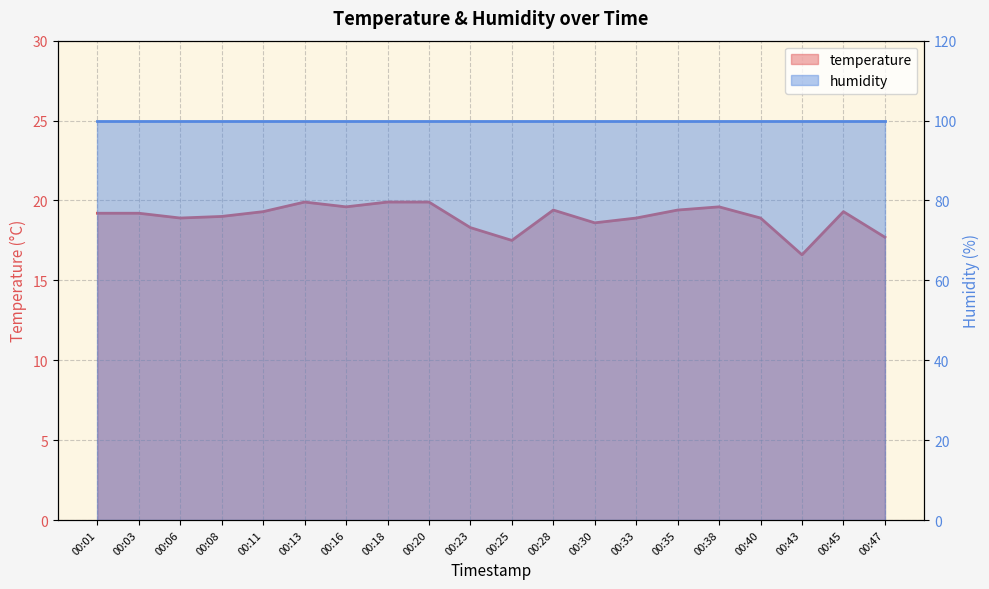

What is the value of the 17th point from the left?

18.9